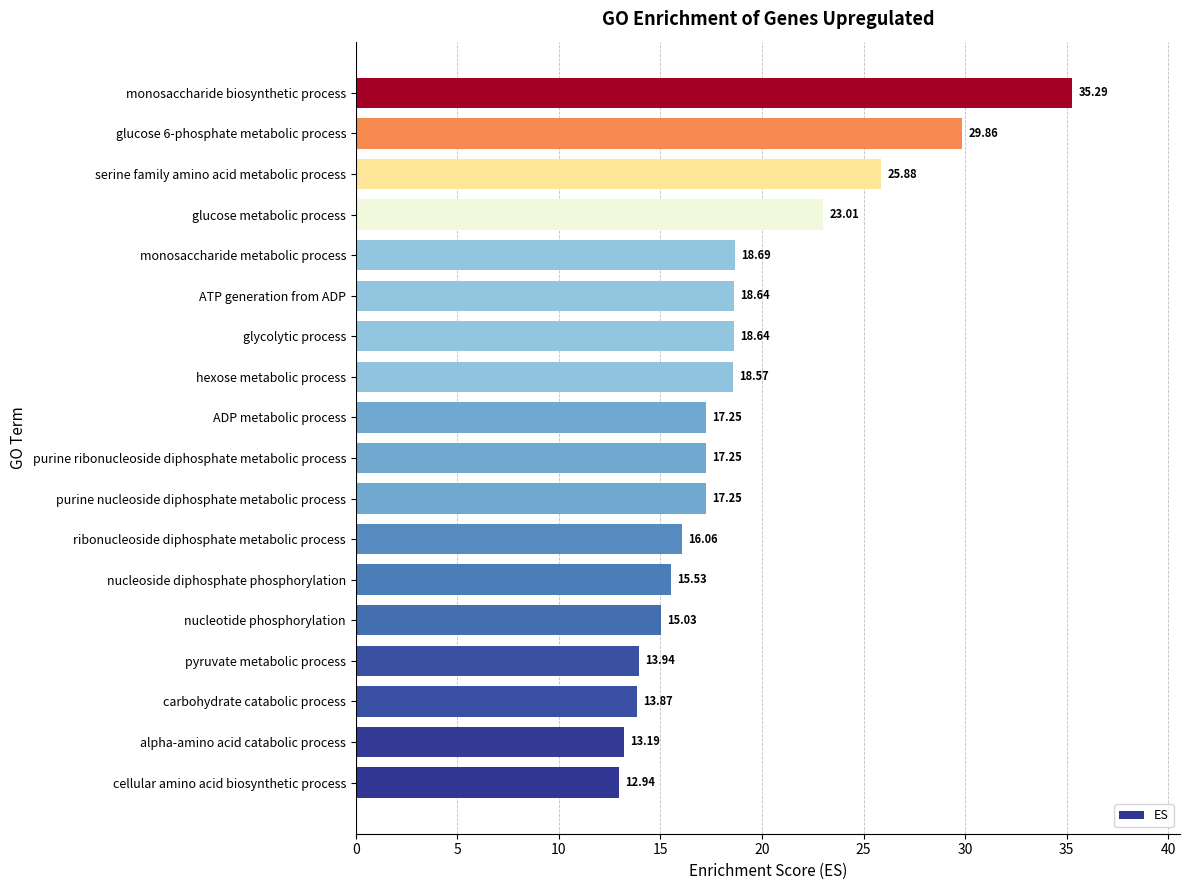

Are the bars horizontal?

Yes